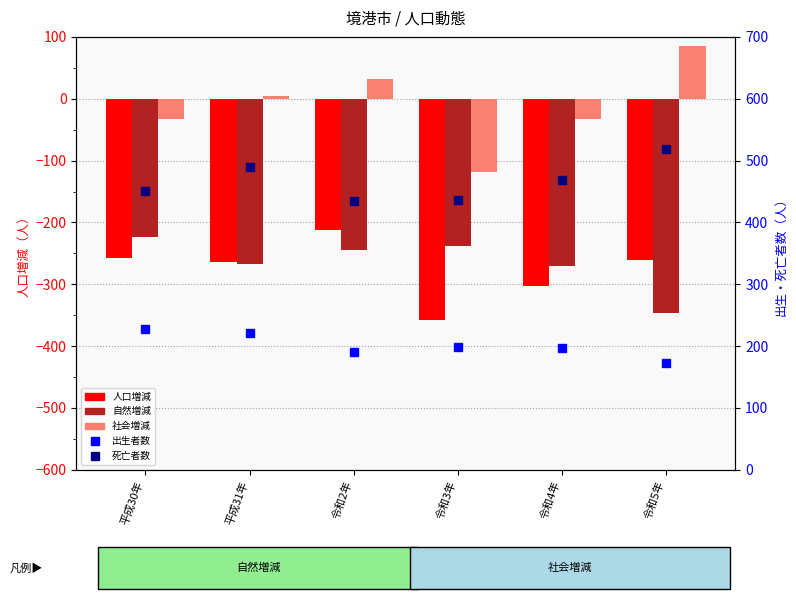

What position from the right is 平成31年?

5